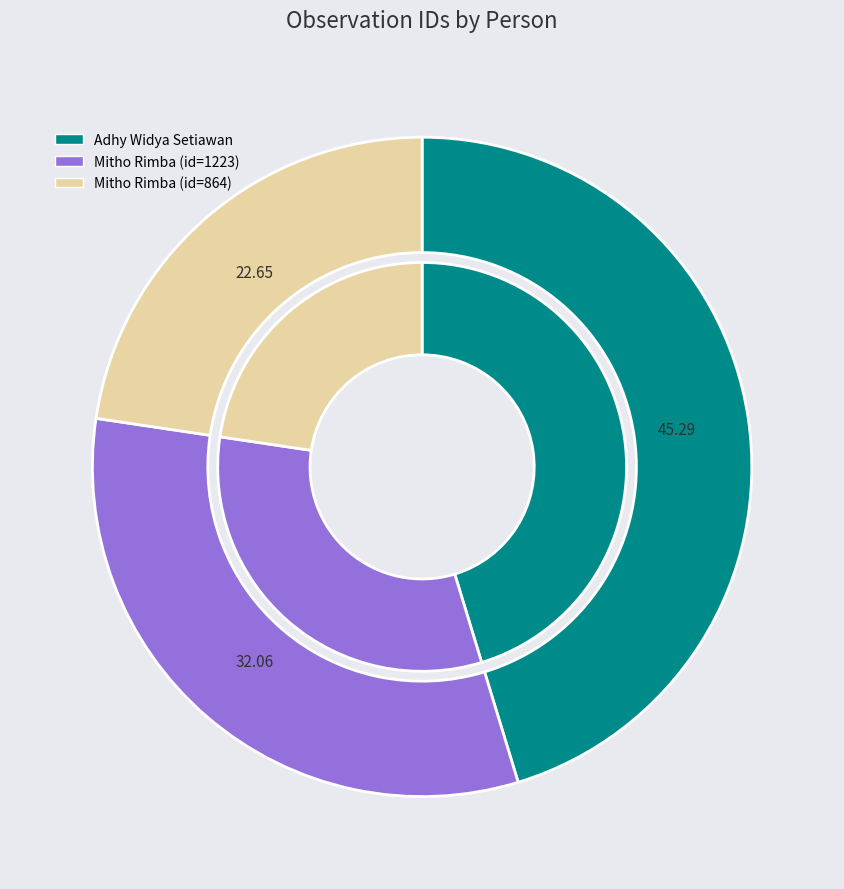

To the nearest percent, what percentage of the pie is Mitho Rimba (864)?

23%